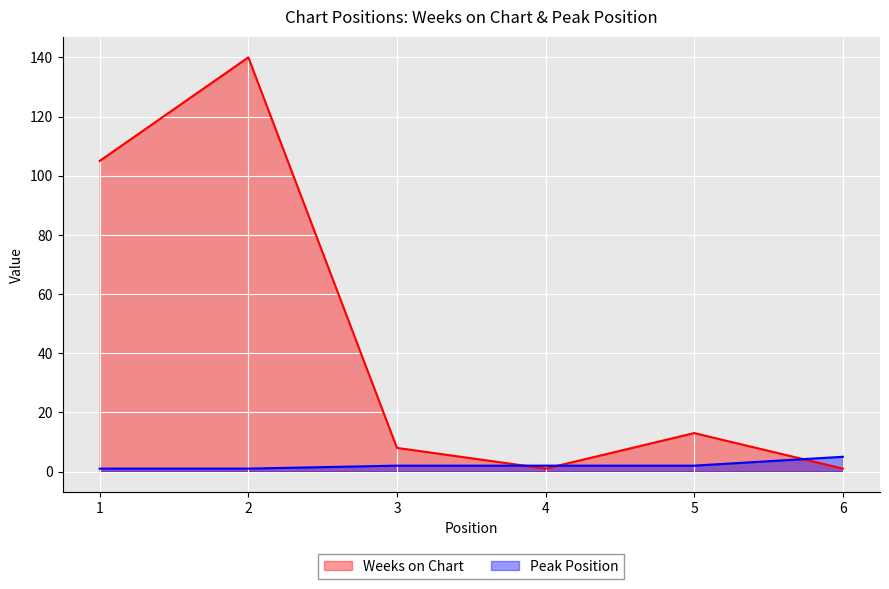

At which category is the sum across all series the highest?

2